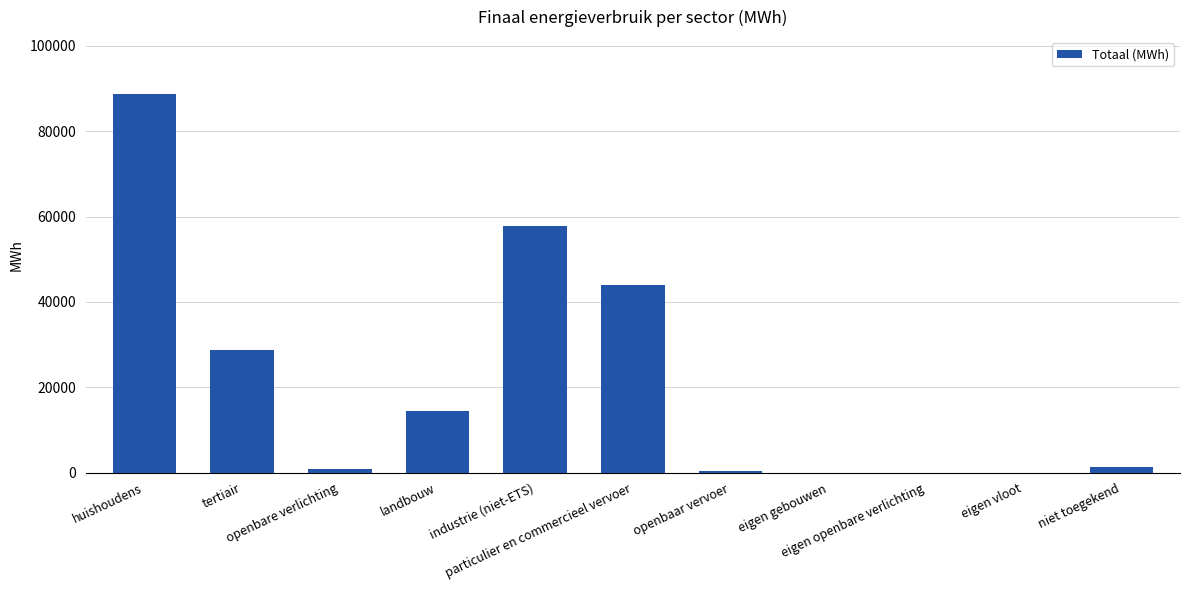

What is the approximate value at particulier en commercieel vervoer?

44070.7